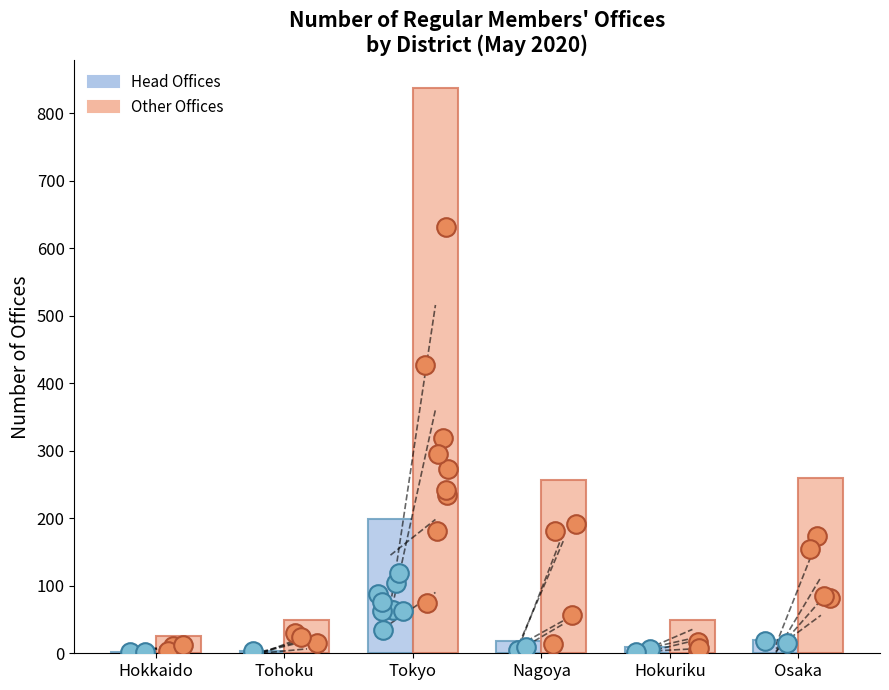

What is the total value across all series at Nagoya?

275